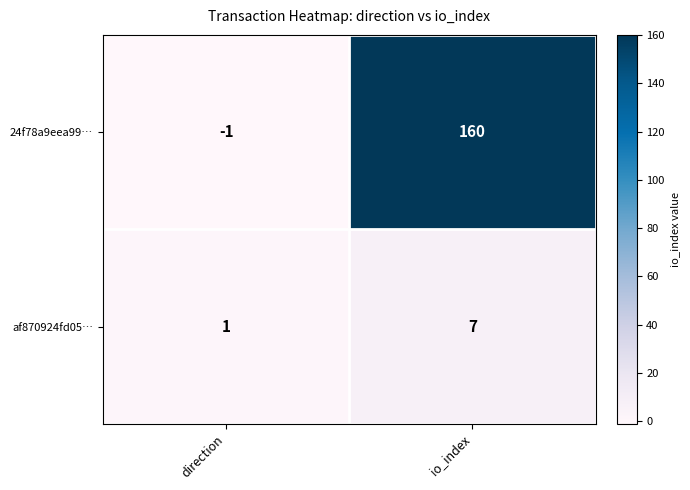

What is the highest value of the 24f78a9eea99… series?

160